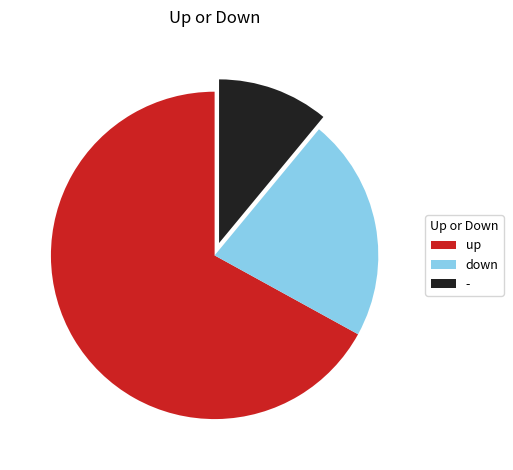

True or false: down accounts for 22% of the total.

True